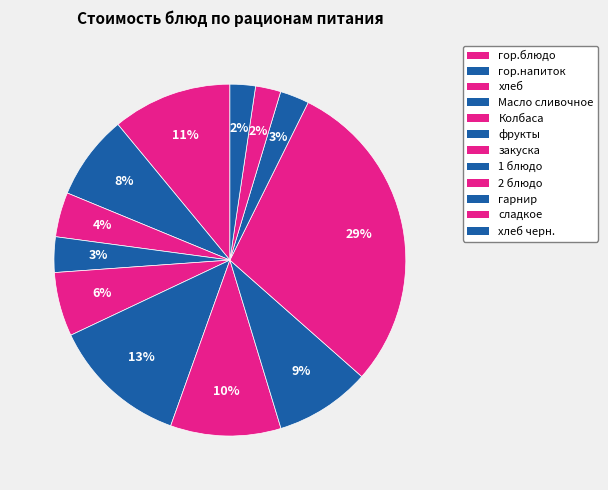

Which category has the smallest portion of the pie?

сладкое